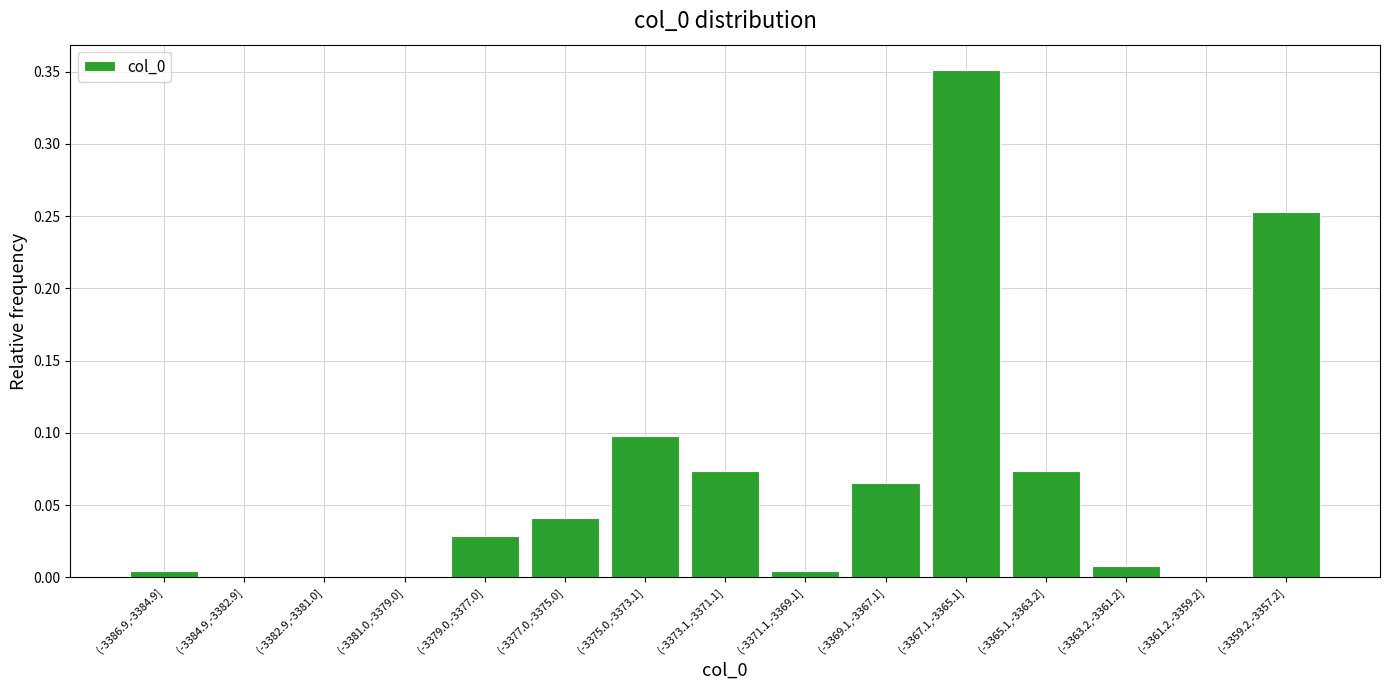

Which category has the highest value across all series?

(-3367.1,-3365.1]